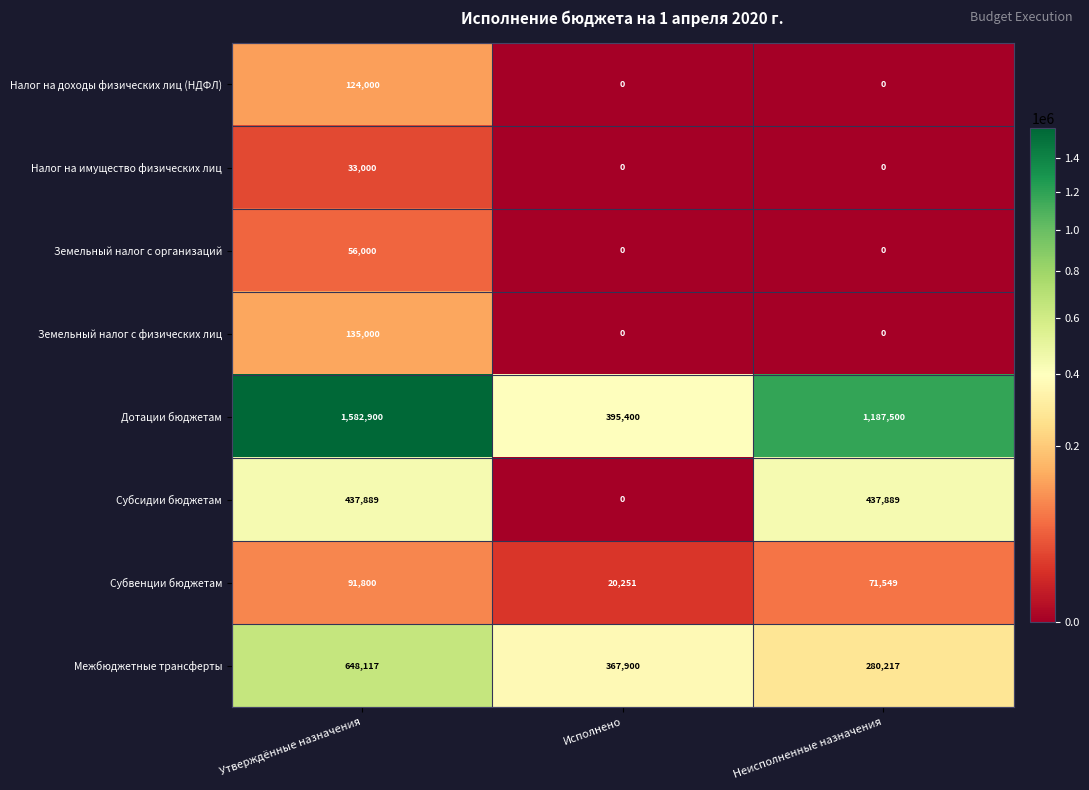

What is the difference between the maximum and minimum values in the Субсидии бюджетам series?

437889